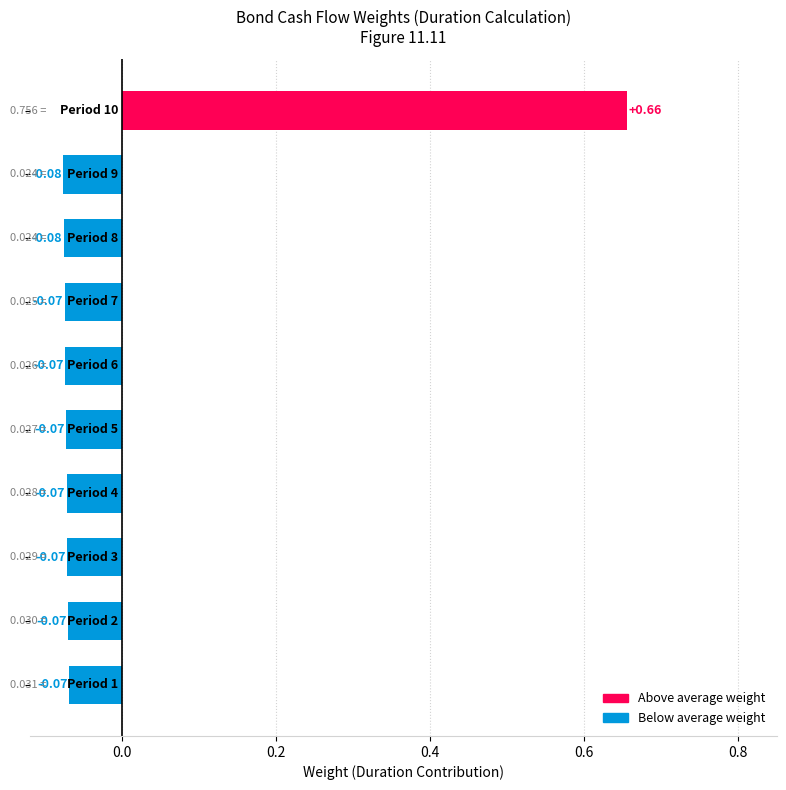

How many data points are less than 0?

9